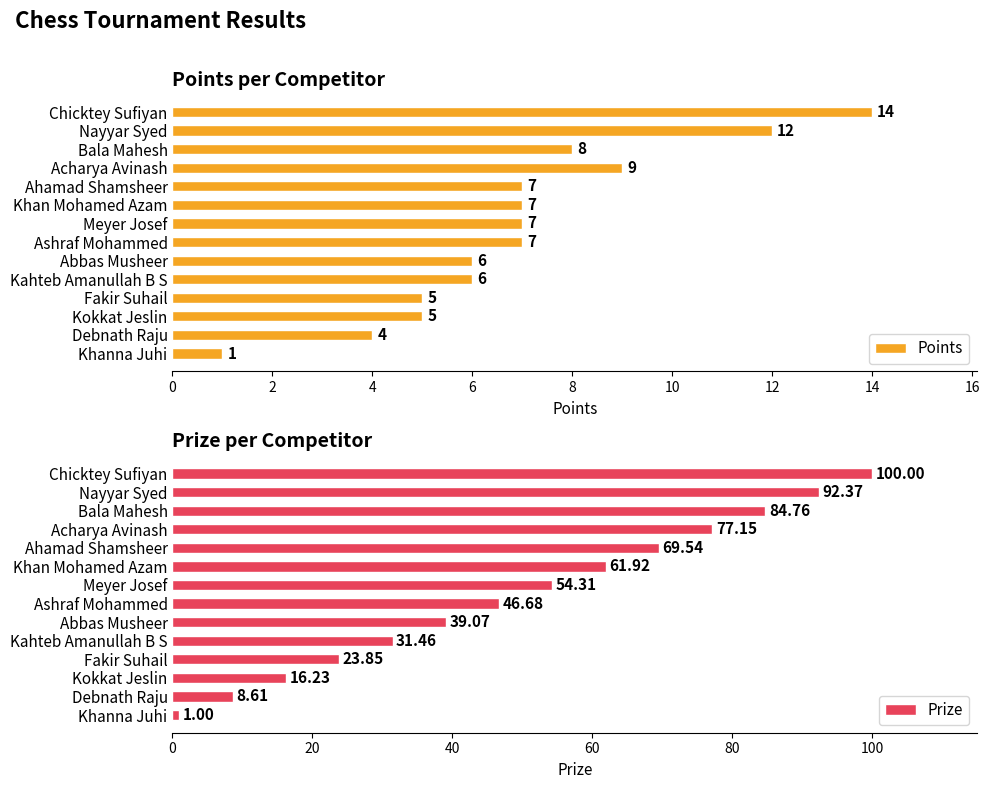

What is the difference between the maximum and minimum values in the Points series?

13